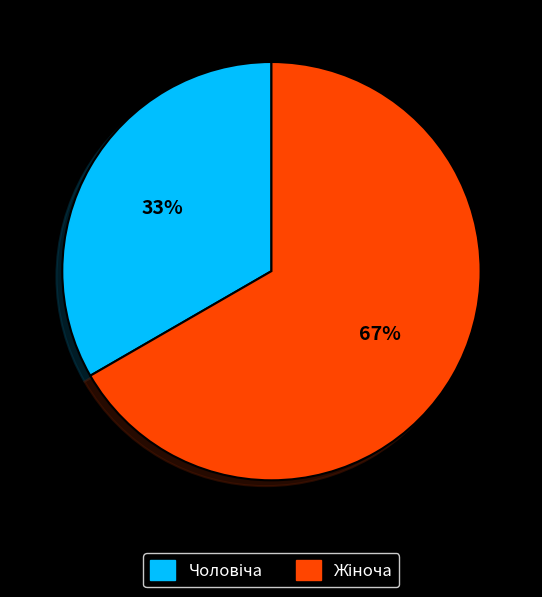

Rank the categories by value from lowest to highest.

Чоловіча, Жіноча